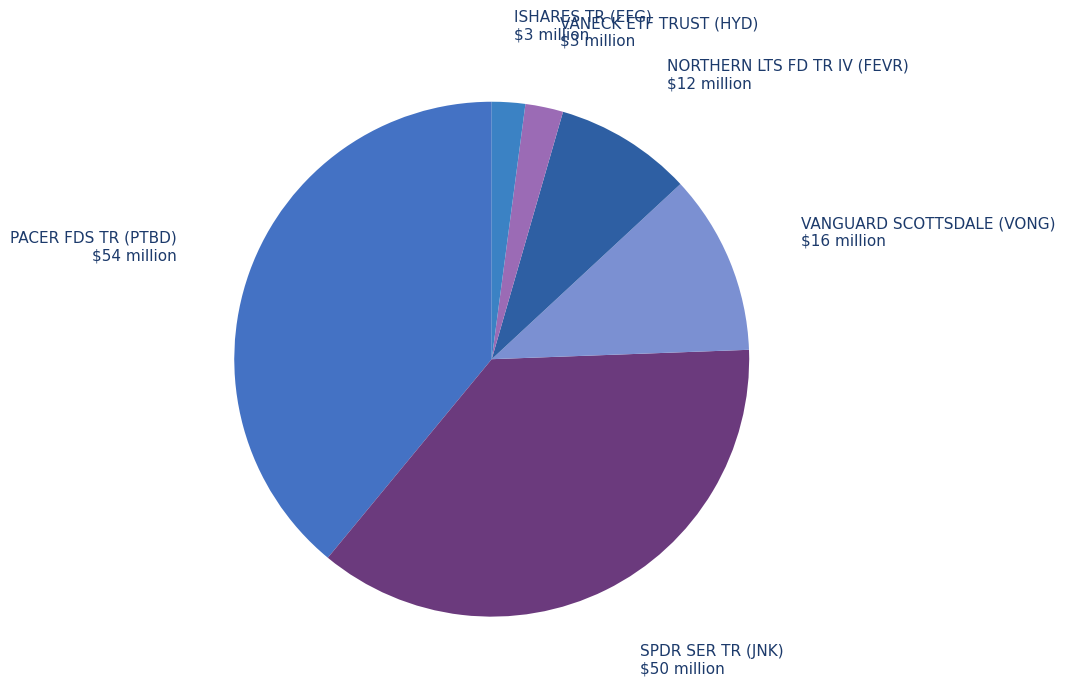

Is it true that SPDR SER TR (JNK) is 37% of the pie?

True